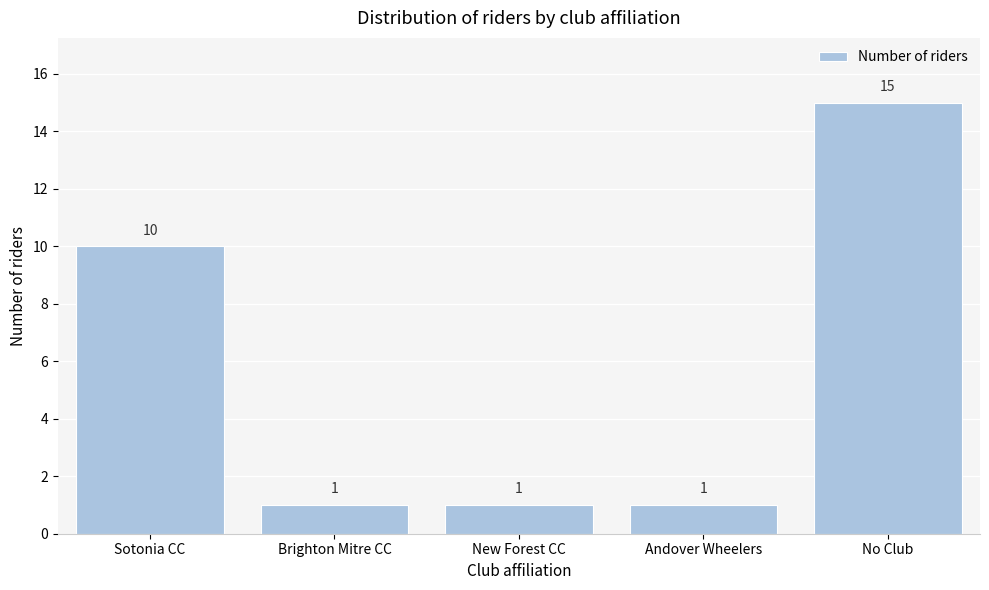

Reading right to left, what are all the values shown in this chart?

15	1	1	1	10